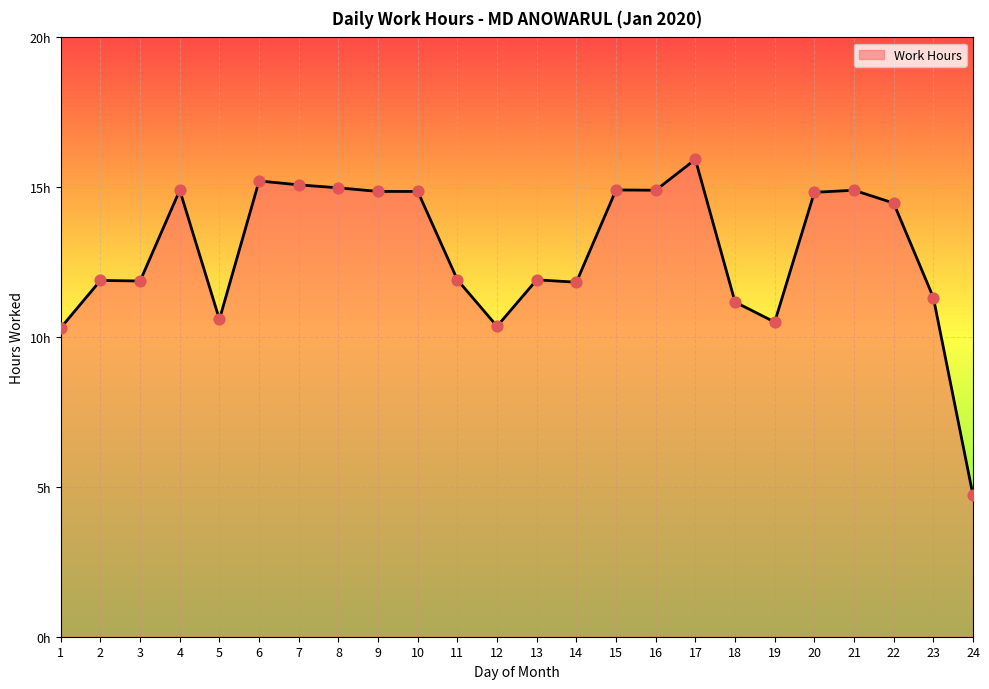

What is the change in value from 3 to 22?

+2.6